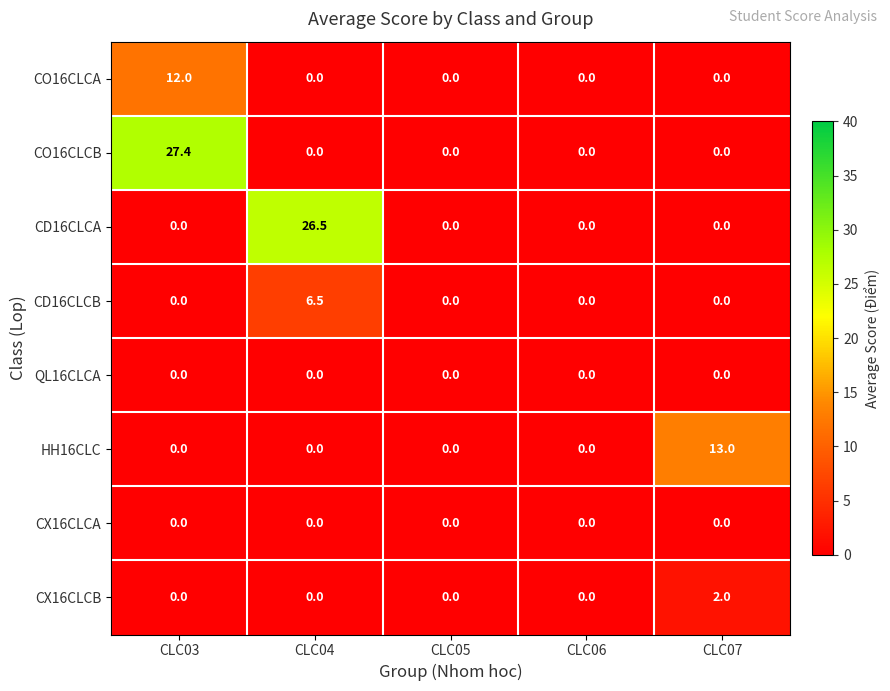

How many data points does each series have?

5